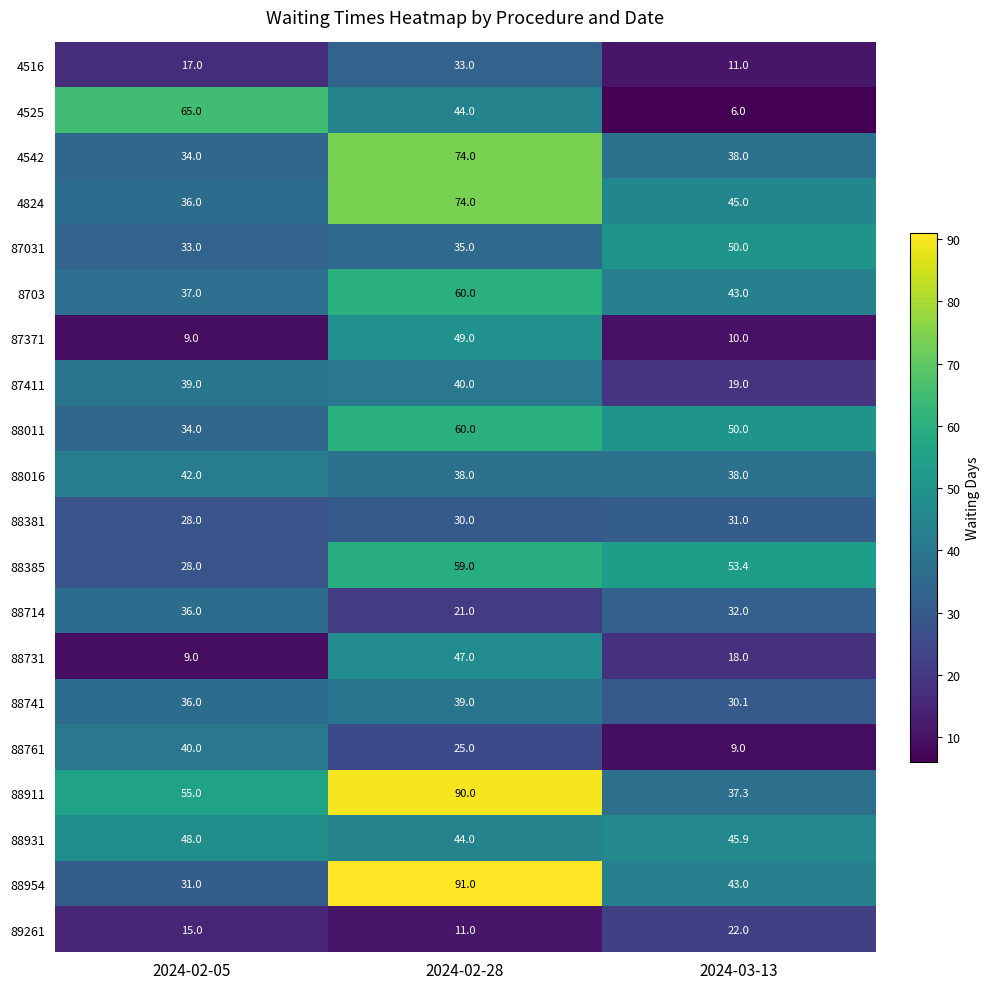

At which label does 88761 reach its minimum?

2024-03-13